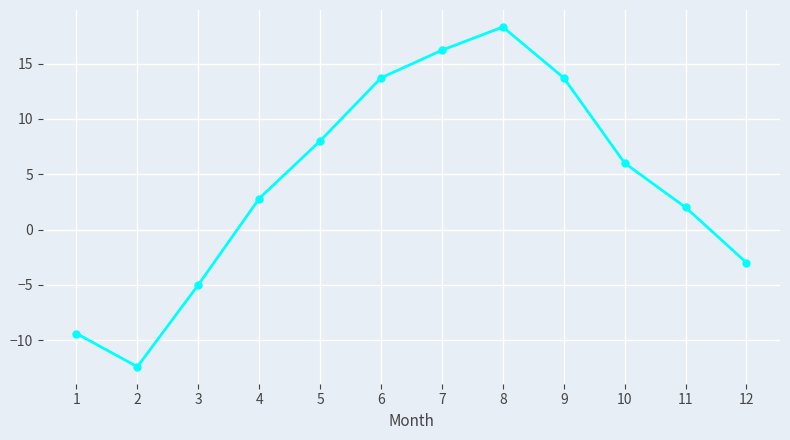

How many points are lower than both their immediate neighbors (excluding endpoints)?

1